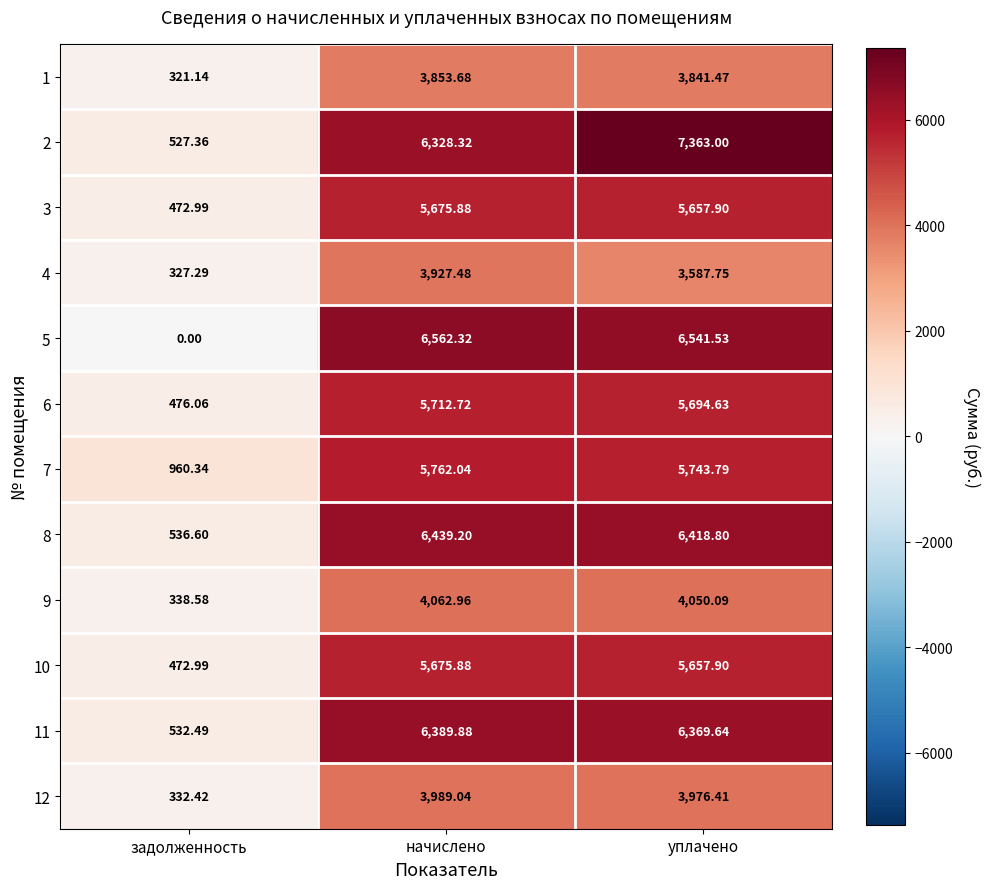

Which series has the largest total across all categories?

2